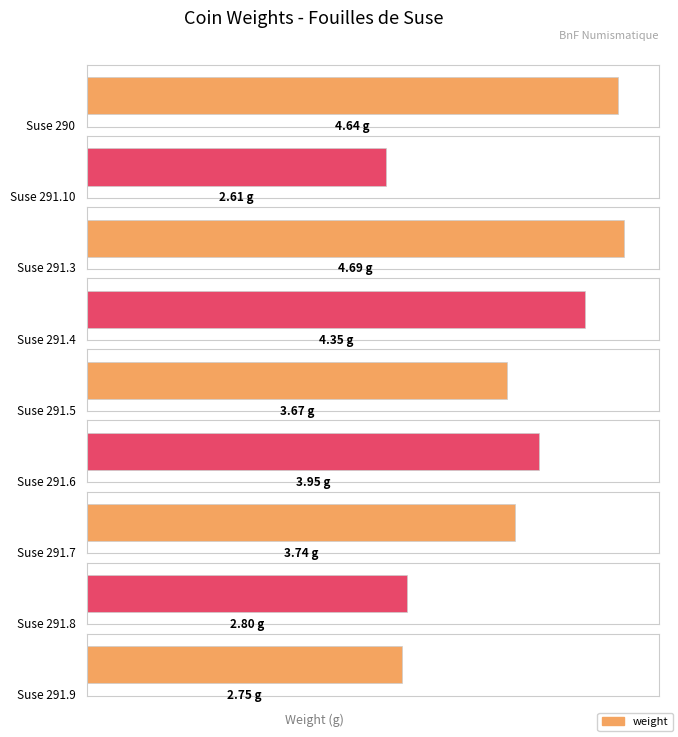

What is the average value?

3.7